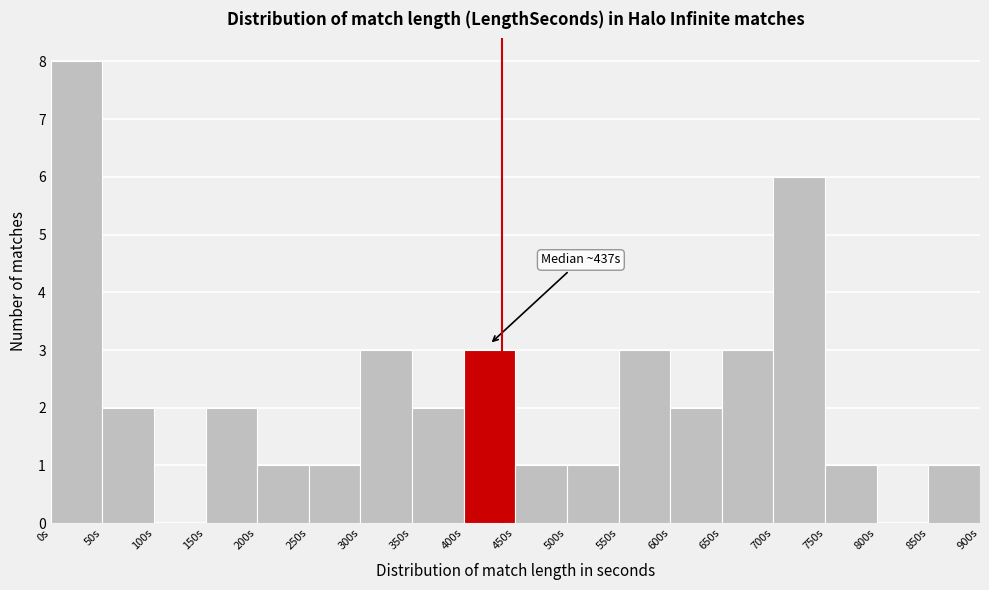

Over which range of the x-axis is the bar tallest?

0 to 50